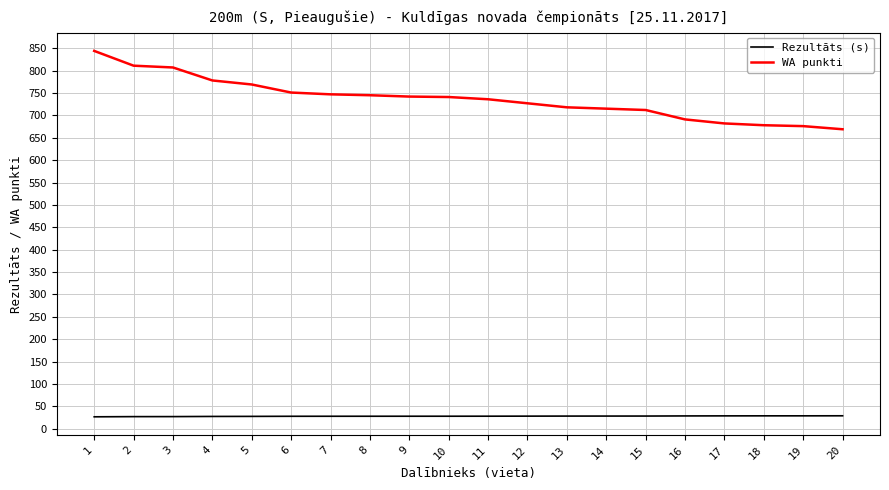

At which label does WA punkti reach its peak?

1